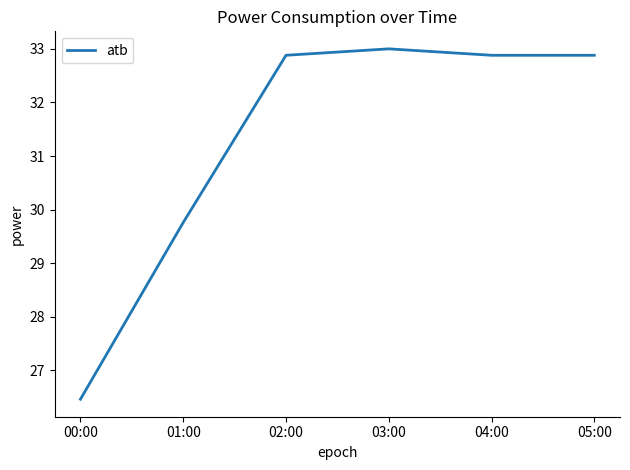

Approximately how many times larger is the value at 05:00 compared to 04:00?

1.0